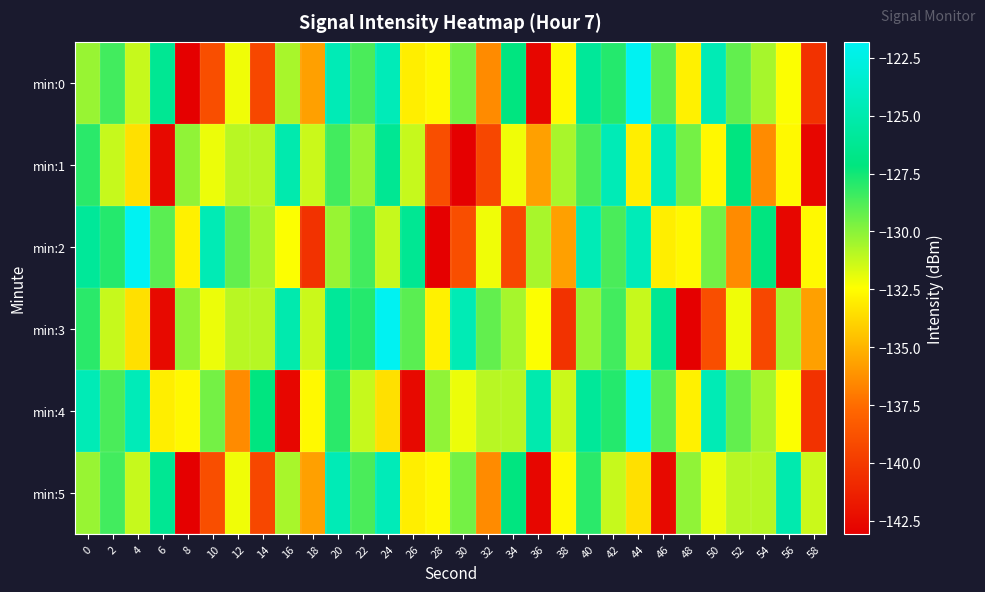

What is the smallest value displayed?

-143.1